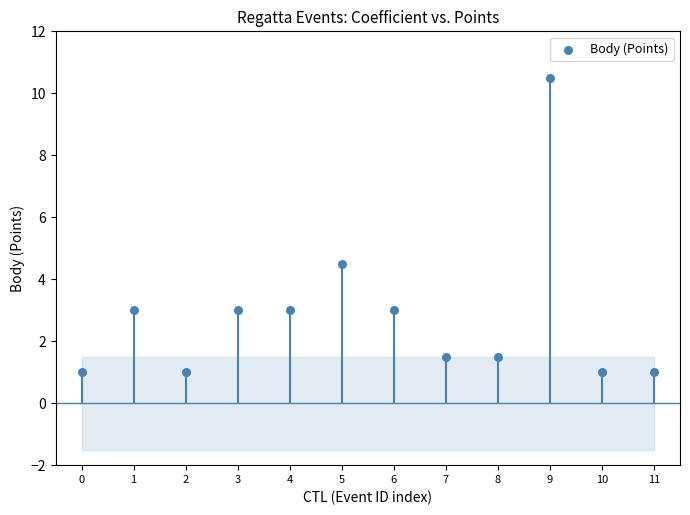

What Y value in the scatter plot is closest to 5?

4.5